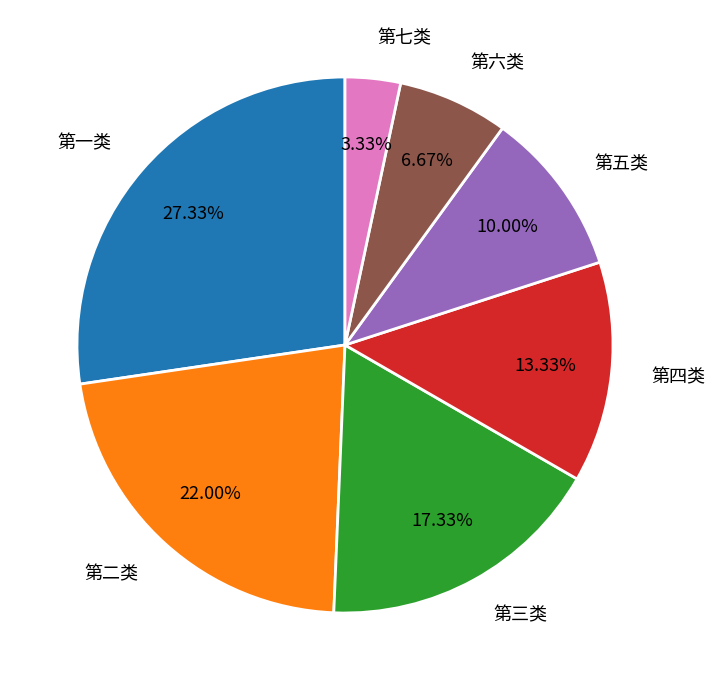

The 第三类 slice represents 17% of the pie. True or false?

True